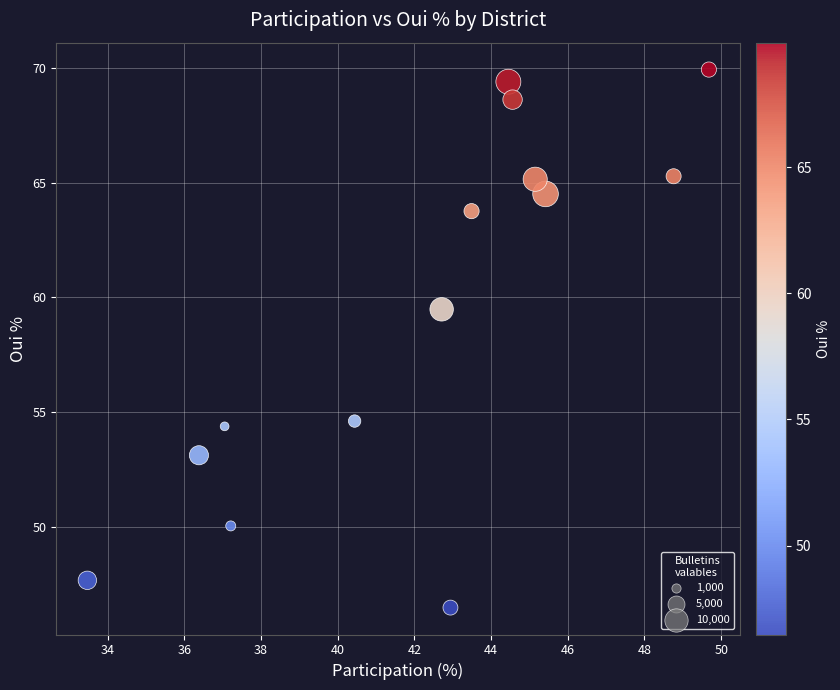

What Y value in the scatter plot is closest to 58?

59.5